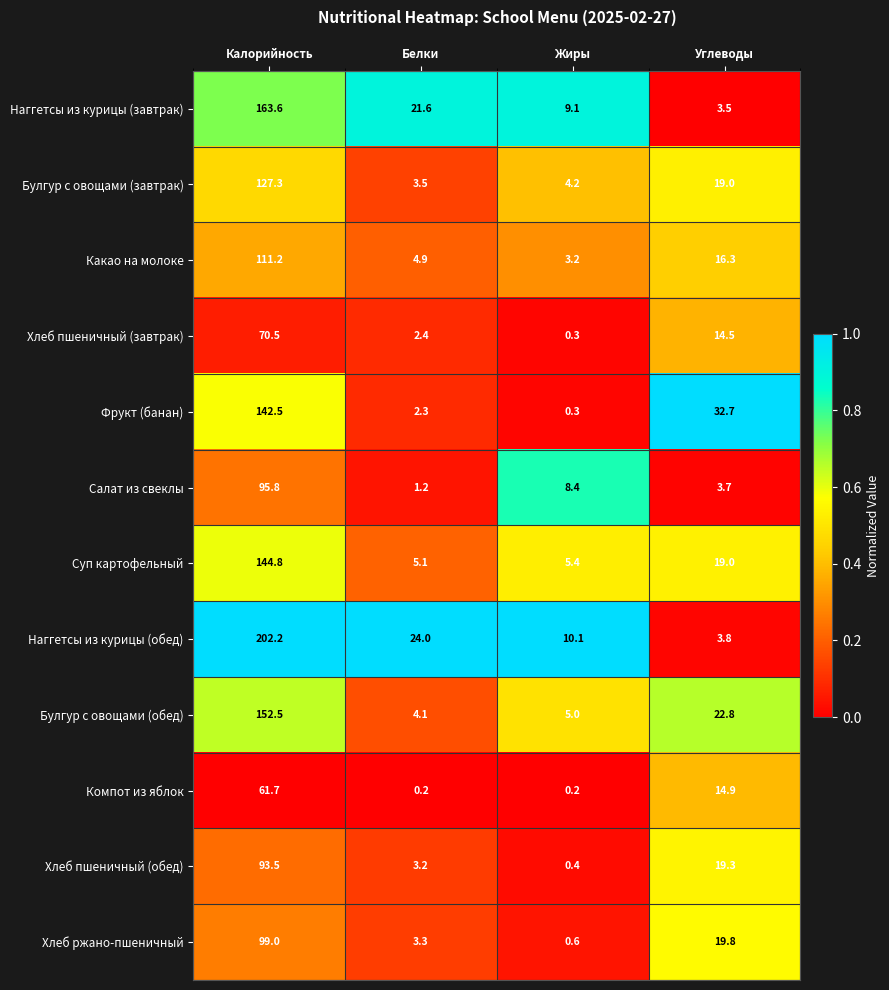

Which series has the widest spread of values?

Наггетсы из курицы (обед)